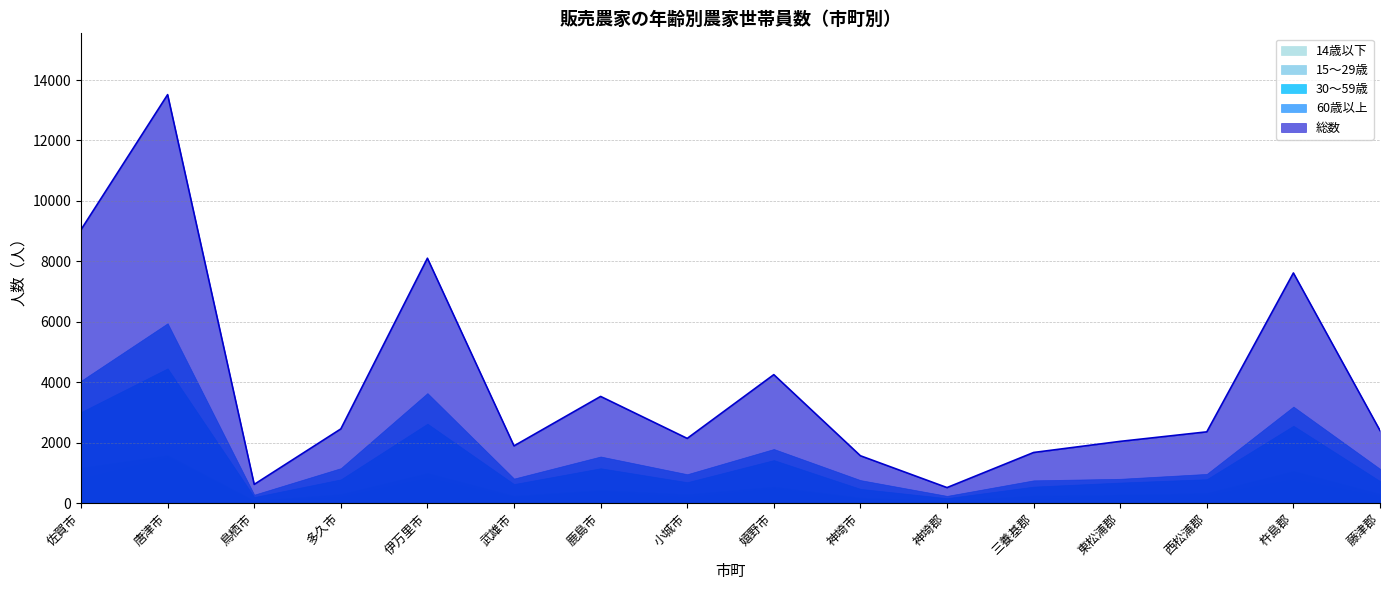

Rank the series by their maximum value, from highest to lowest.

総数, 60歳以上, 30～59歳, 15～29歳, 14歳以下